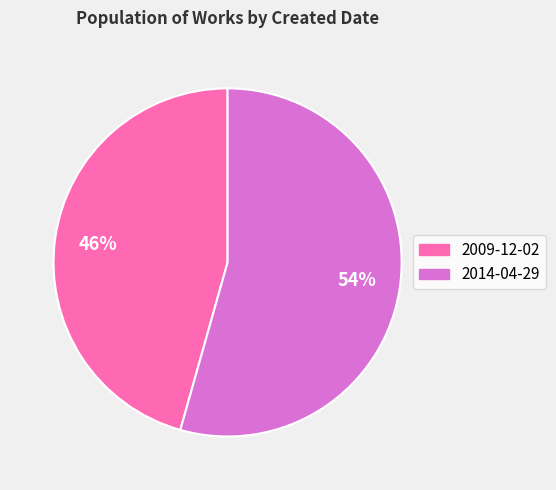

Rank the categories by value from highest to lowest.

2014-04-29, 2009-12-02